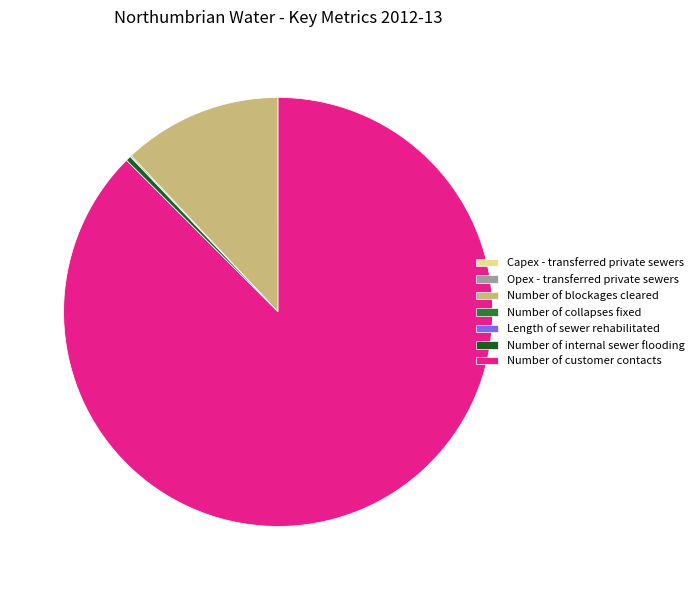

What is the ratio of the value at Number of customer contacts to the value at Number of internal sewer flooding?

224.1